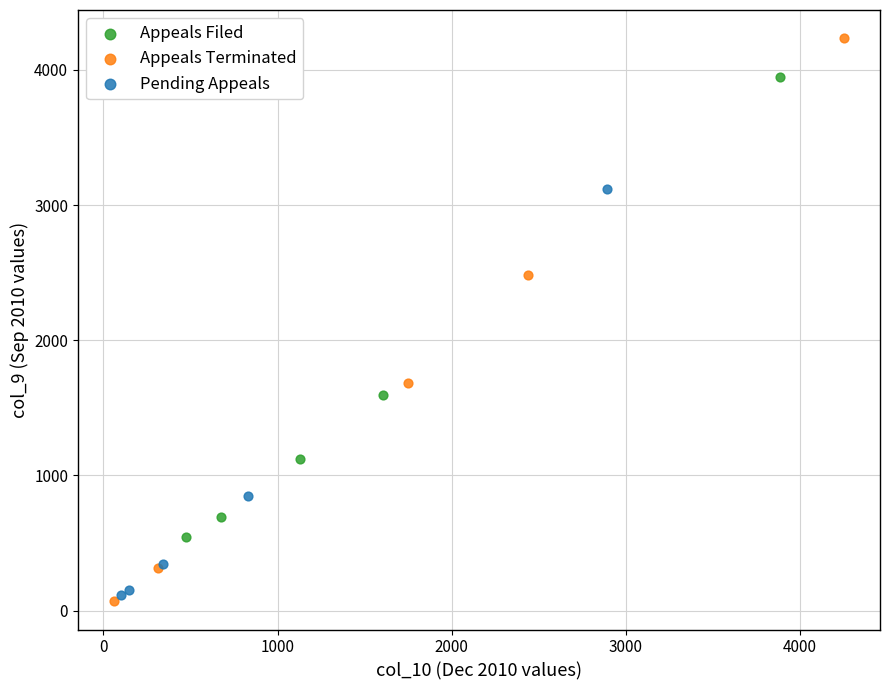

What are all the series names shown in the legend?

Appeals Filed, Appeals Terminated, Pending Appeals